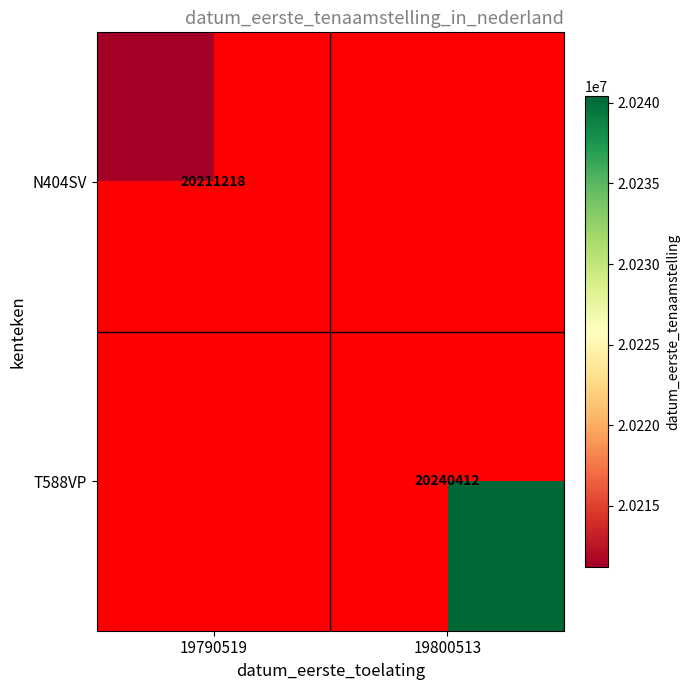

Is it true that T588VP equals 20240412 at 19800513?

True